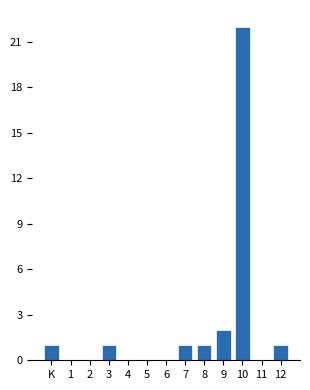

Reading left to right, list all the values displayed in this chart.

K=1	1=0	2=0	3=1	4=0	5=0	6=0	7=1	8=1	9=2	10=22	11=0	12=1